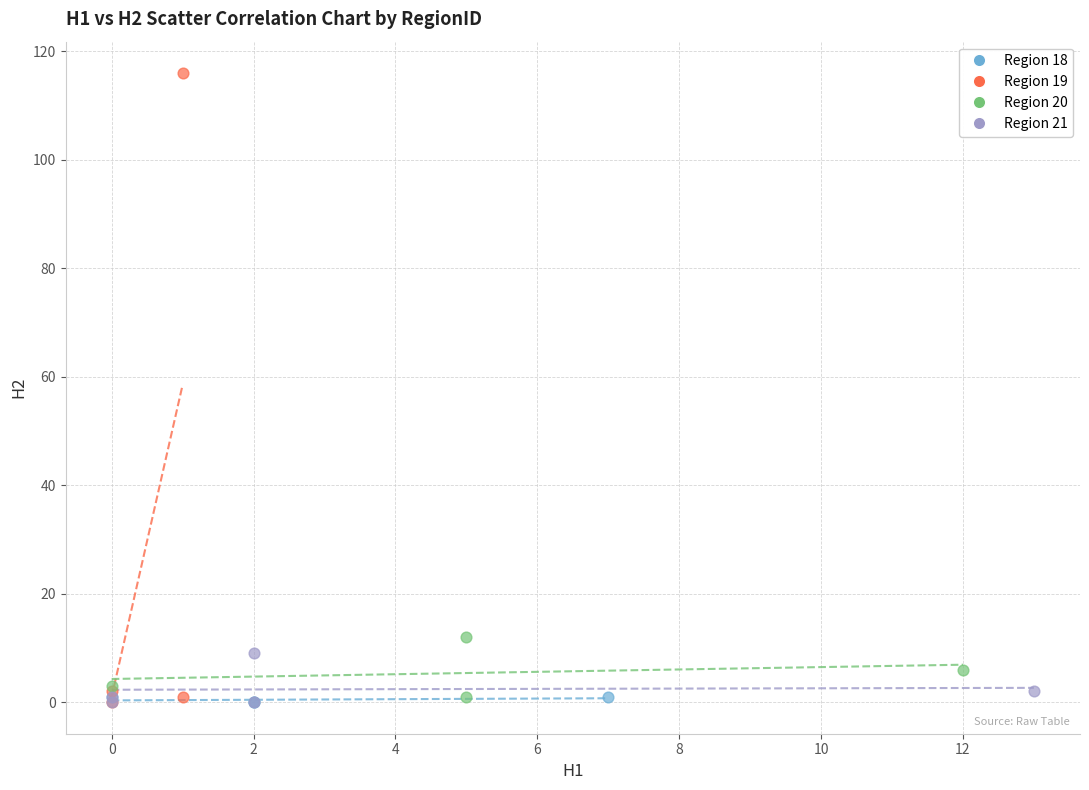

Which series reaches the maximum Y coordinate?

Region 19